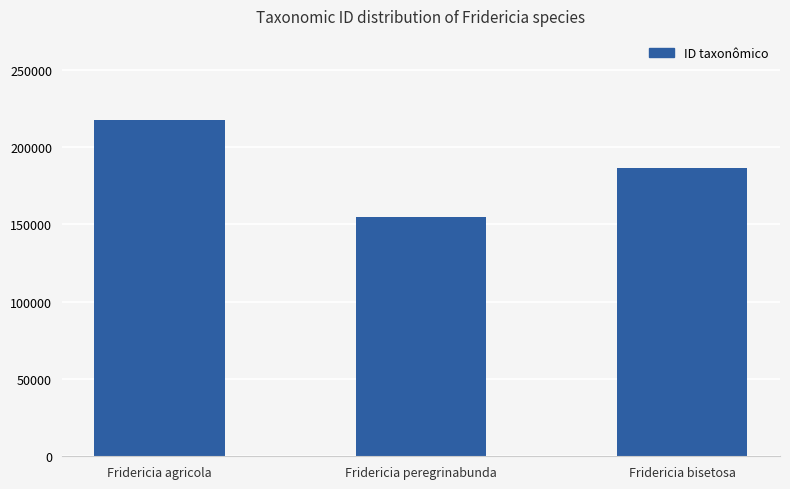

Rank the categories by value from lowest to highest.

Fridericia peregrinabunda, Fridericia bisetosa, Fridericia agricola